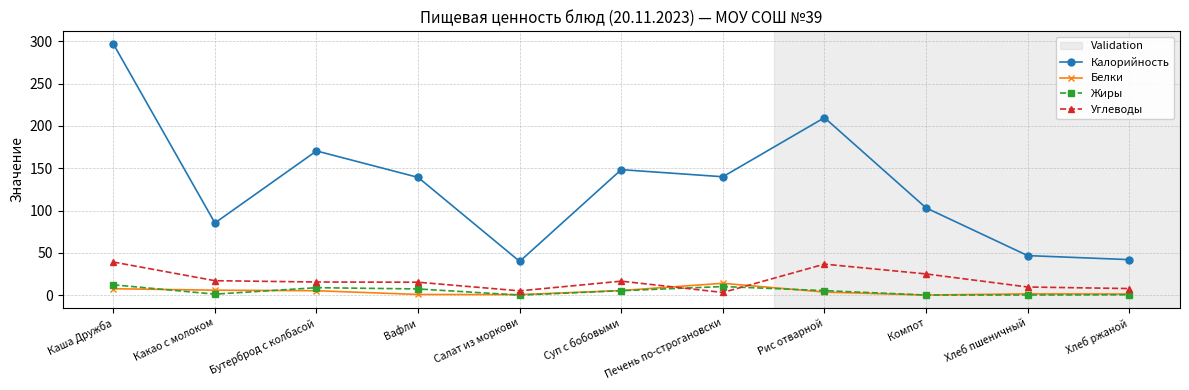

What is the sum of the Жиры values at Бутерброд с колбасой and Салат из моркови?

8.9